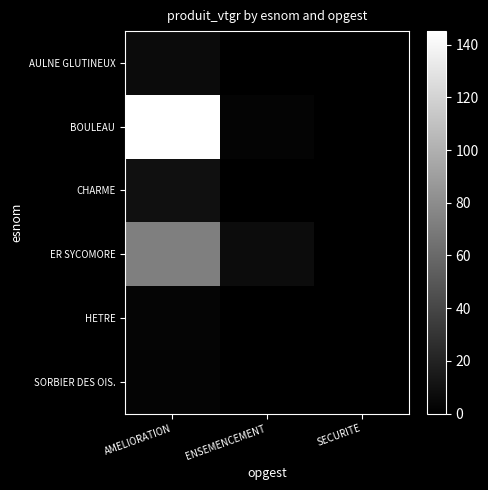

Between AMELIORATION and ENSEMENCEMENT, which series saw the biggest shift?

BOULEAU